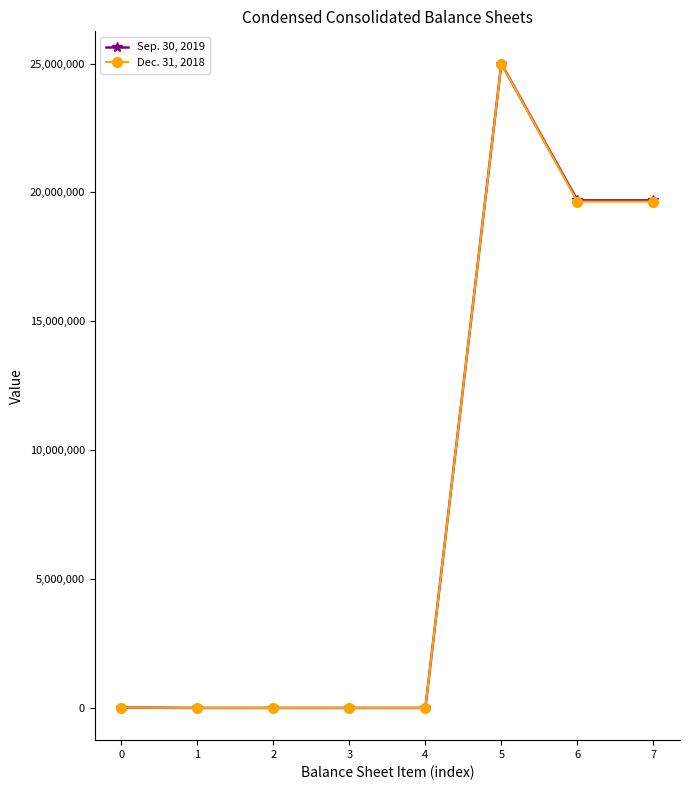

What is the difference between the Dec. 31, 2018 values at 6 and 5?

5354227